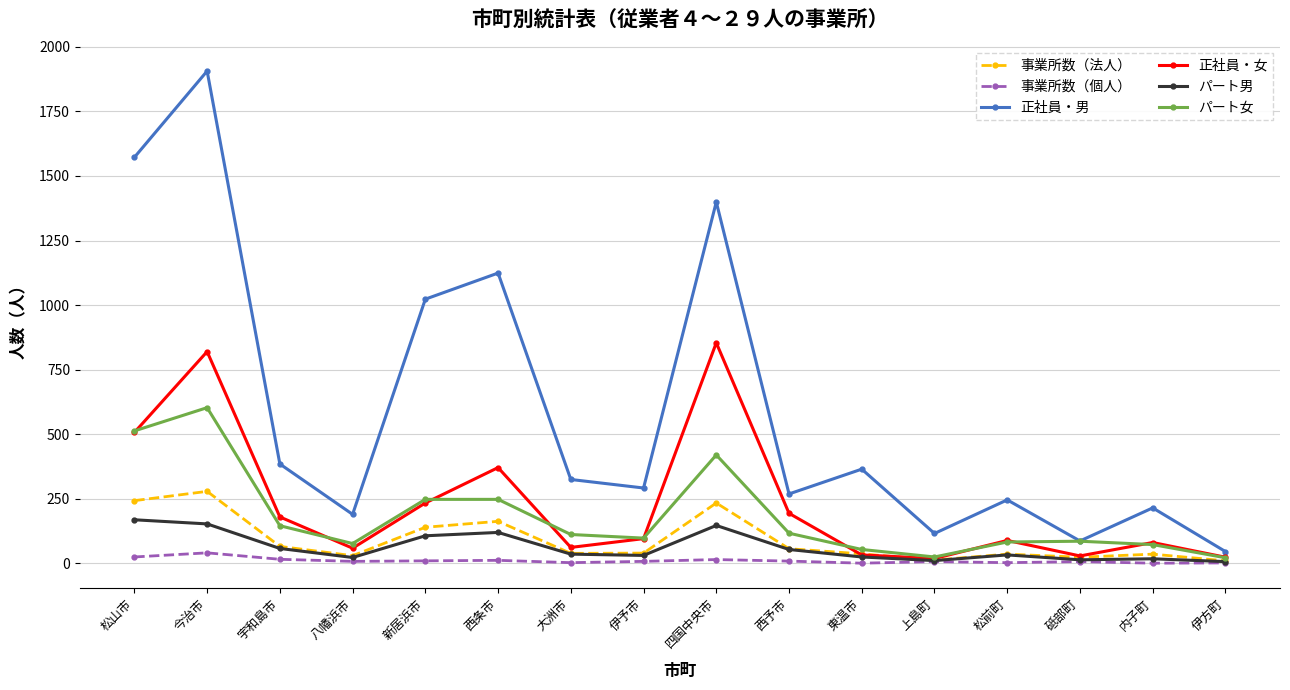

At which category does パート男 reach its first local valley?

八幡浜市